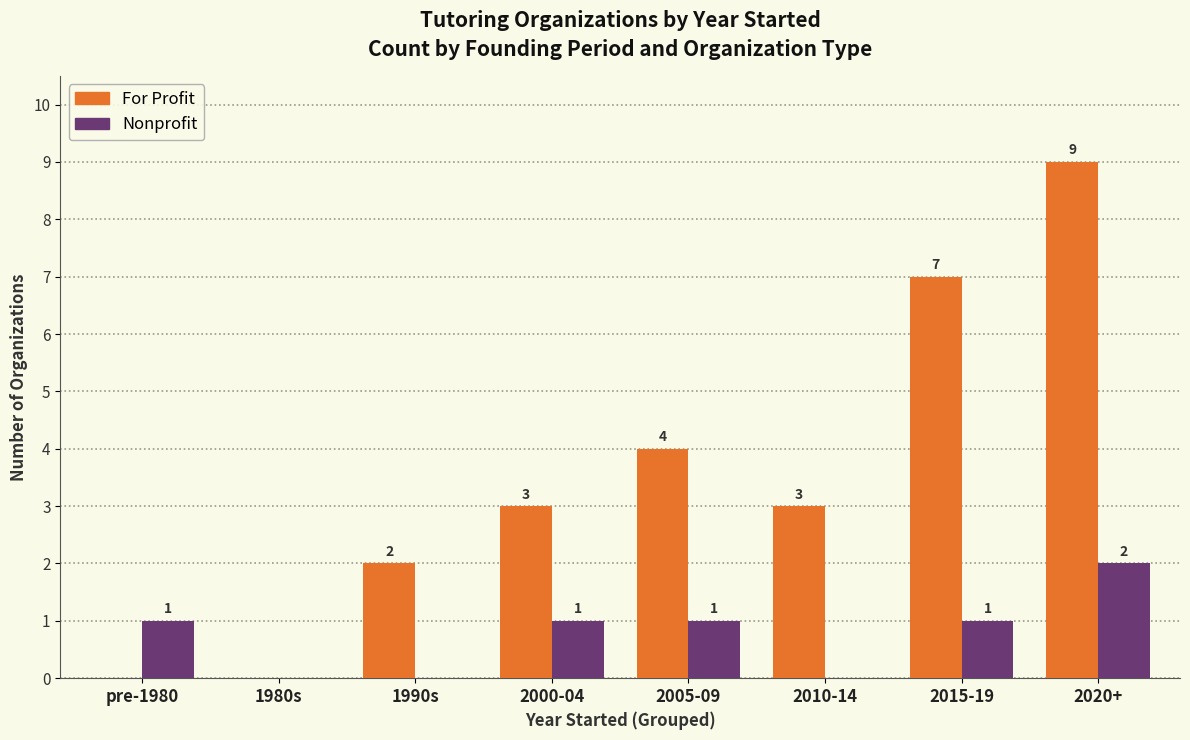

What is the approximate value of For Profit at 2020+?

9